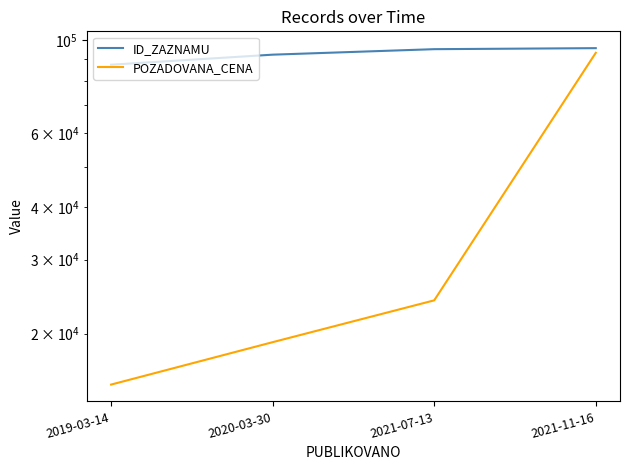

List the labels in order of ID_ZAZNAMU value, smallest first.

2019-03-14, 2020-03-30, 2021-07-13, 2021-11-16